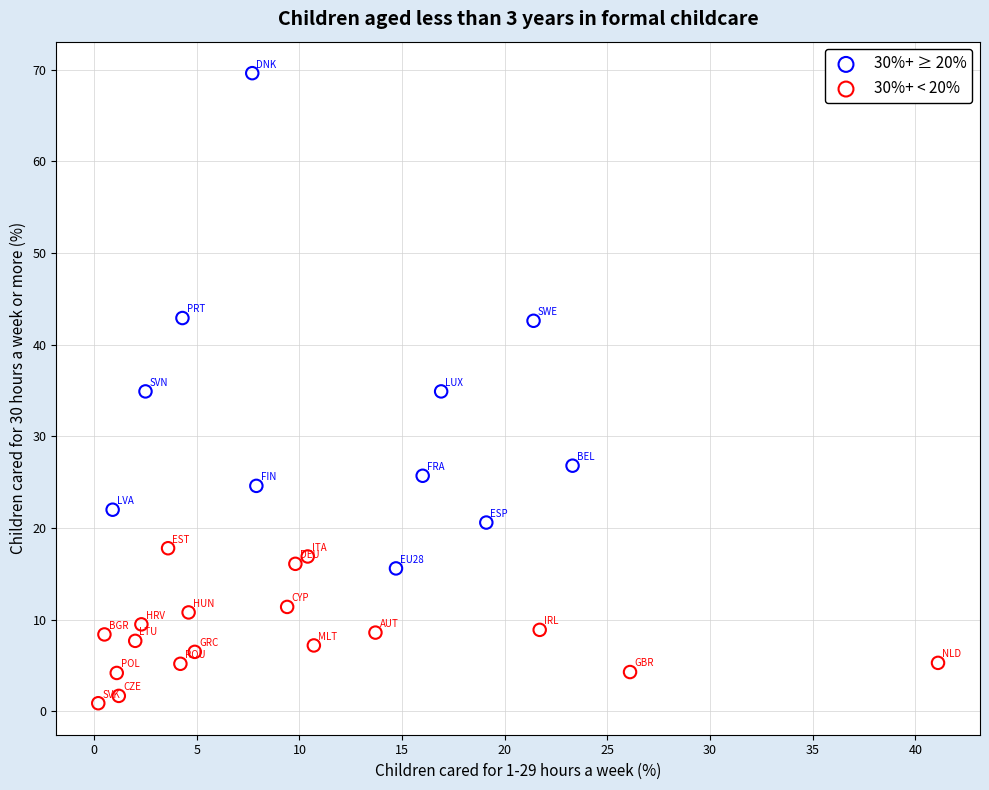

Which series reaches the maximum Y coordinate?

30%+ ≥ 20%